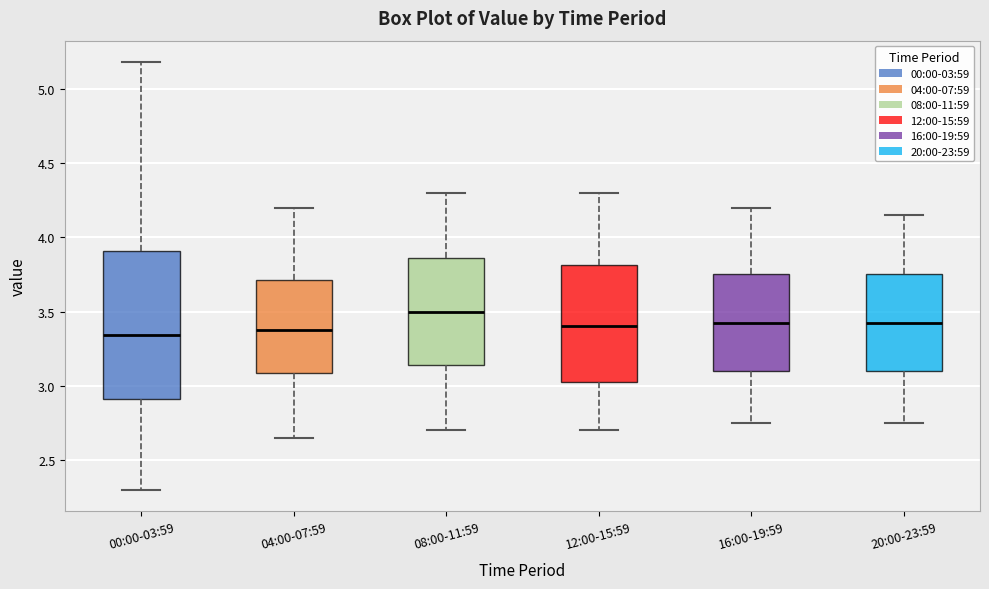

Reading left to right, transcribe this box plot: for each box, give where its median line is, the range the box spans, and where its two whiskers end, as read against the y-axis. The values are not printed on the chart, so give them approximately, as read against the axis.

00:00-03:59: median 3.35, box 2.90 to 3.90, whiskers 2.30 to 5.20
04:00-07:59: median 3.40, box 3.10 to 3.70, whiskers 2.65 to 4.20
08:00-11:59: median 3.50, box 3.15 to 3.85, whiskers 2.70 to 4.30
12:00-15:59: median 3.40, box 3.05 to 3.80, whiskers 2.70 to 4.30
16:00-19:59: median 3.45, box 3.10 to 3.75, whiskers 2.75 to 4.20
20:00-23:59: median 3.45, box 3.10 to 3.75, whiskers 2.75 to 4.15